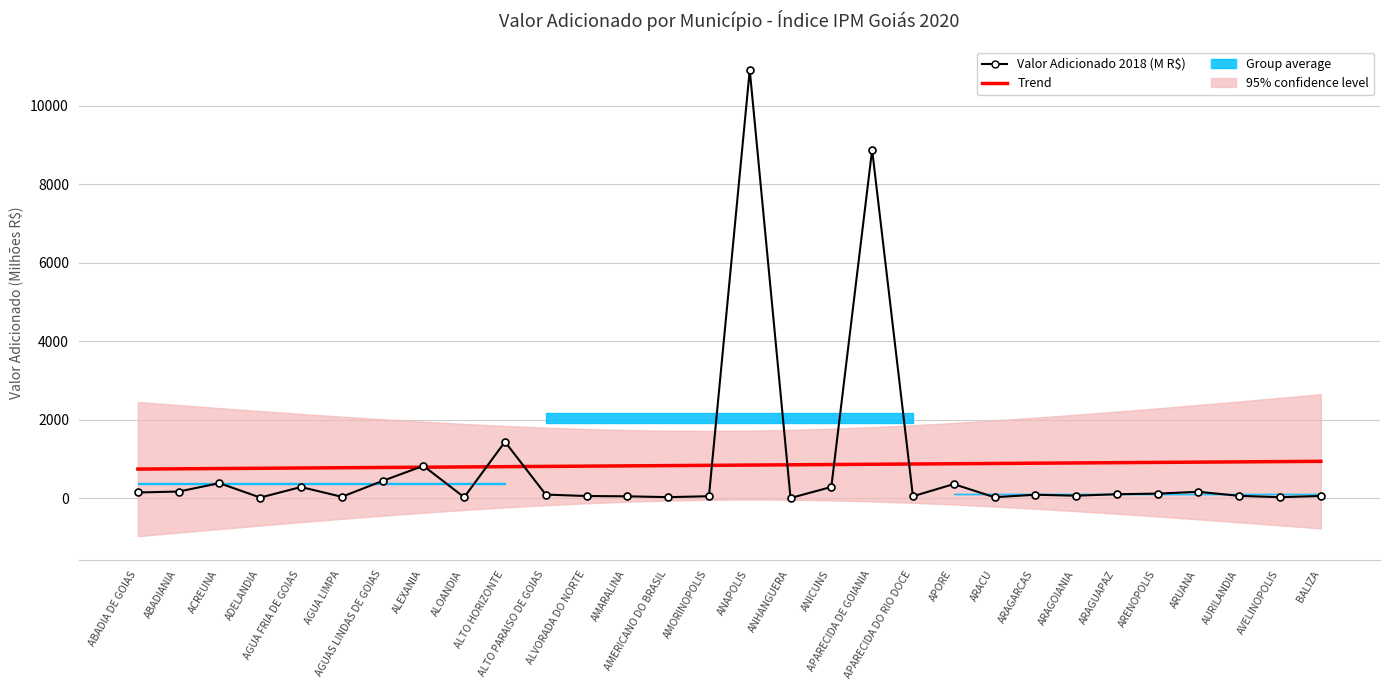

Reading right to left, list all the values displayed in this chart.

Trend: 940.1	933.3	926.5	919.7	912.9	906.1	899.3	892.5	885.7	878.9	872.1	865.3	858.4	851.6	844.8	838.0	831.2	824.4	817.6	810.8	804.0	797.2	790.4	783.6	776.8	770.0	763.2	756.4	749.6	742.7
Valor Adicionado 2018 (M R$): 57.3	26.2	60.1	163.3	117.5	101.9	64.1	88.8	24.9	359.6	49.5	8881.1	286.8	4.9	10914.5	50.8	27.2	48.5	55.9	92.8	1438.0	24.5	825.1	440.7	36.0	285.0	17.2	384.5	170.0	146.1